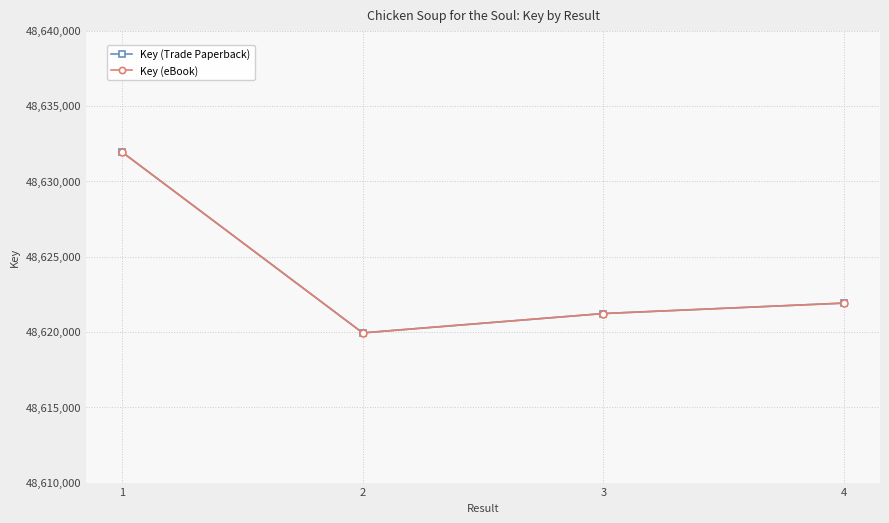

Does the chart have visible grid lines?

Yes